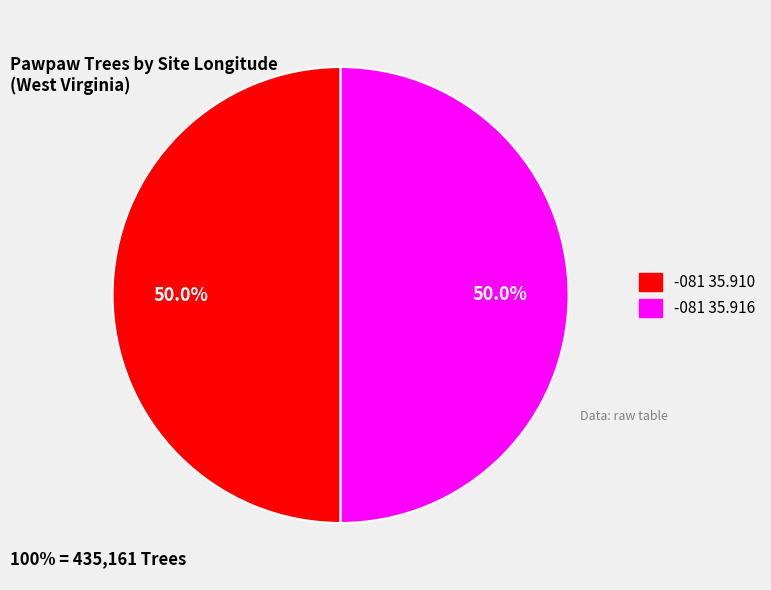

Is the sum of -081 35.910 and -081 35.916 greater than half?

Yes